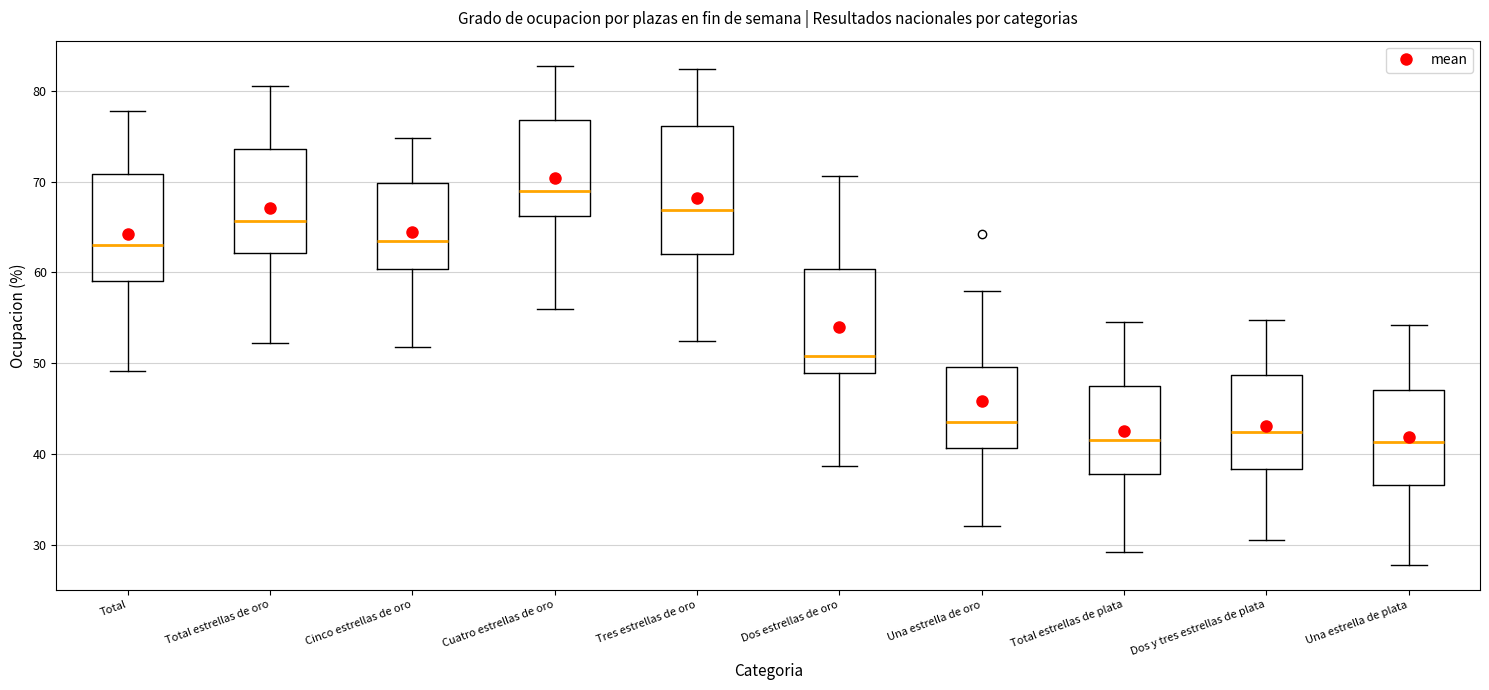

Reading left to right, read every box against the y-axis: the position of its median line, the range the box covers, and the ends of its whiskers. The values are not printed on the chart, so give them approximately, as read against the axis.

Total: median 63, box 59 to 71, whiskers 49 to 78
Total estrellas de oro: median 66, box 62 to 74, whiskers 52 to 81
Cinco estrellas de oro: median 63, box 60 to 70, whiskers 52 to 75
Cuatro estrellas de oro: median 69, box 66 to 77, whiskers 56 to 83
Tres estrellas de oro: median 67, box 62 to 76, whiskers 52 to 82
Dos estrellas de oro: median 51, box 49 to 60, whiskers 39 to 71
Una estrella de oro: median 44, box 41 to 50, whiskers 32 to 58
Total estrellas de plata: median 42, box 38 to 48, whiskers 29 to 55
Dos y tres estrellas de plata: median 42, box 38 to 49, whiskers 31 to 55
Una estrella de plata: median 41, box 37 to 47, whiskers 28 to 54